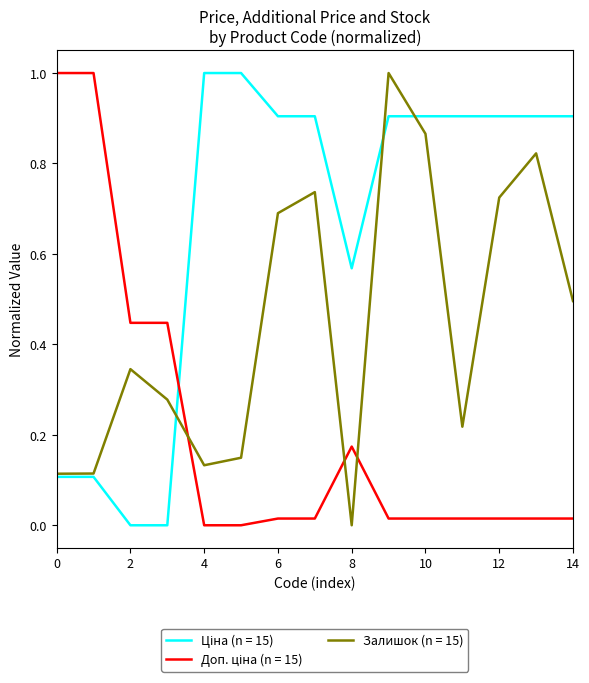

What is the maximum value shown in the chart?

1.0